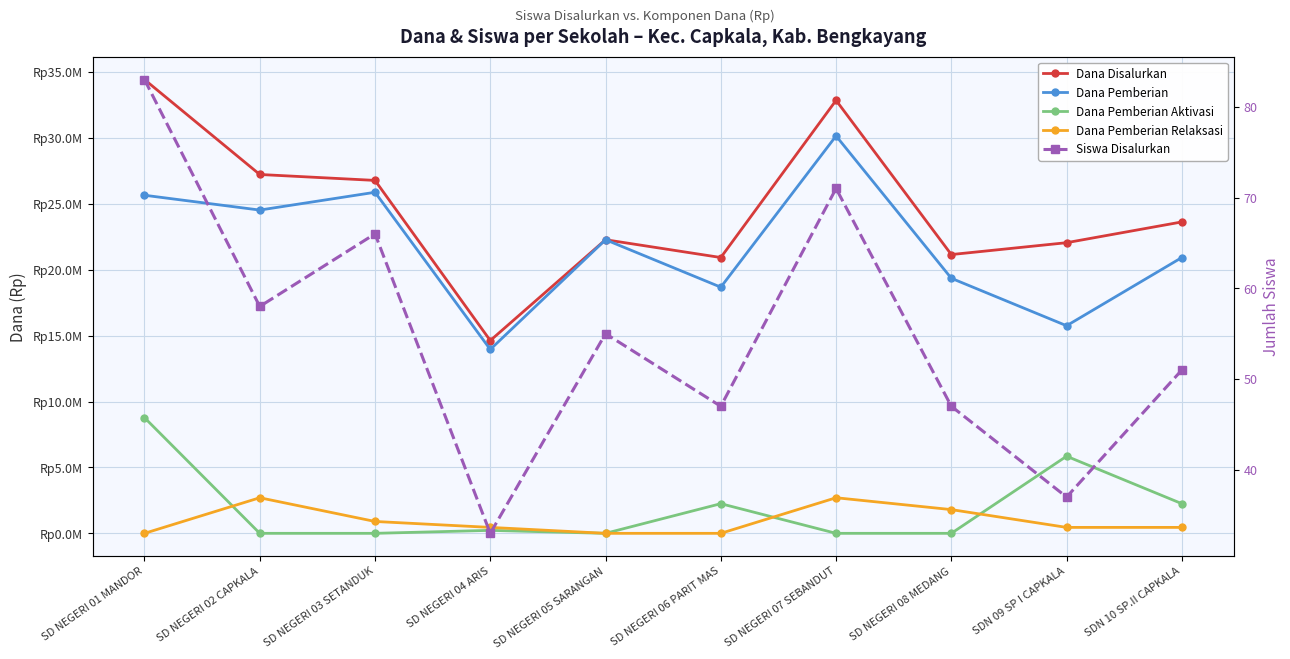

Does the chart display data point markers on the line(s)?

Yes